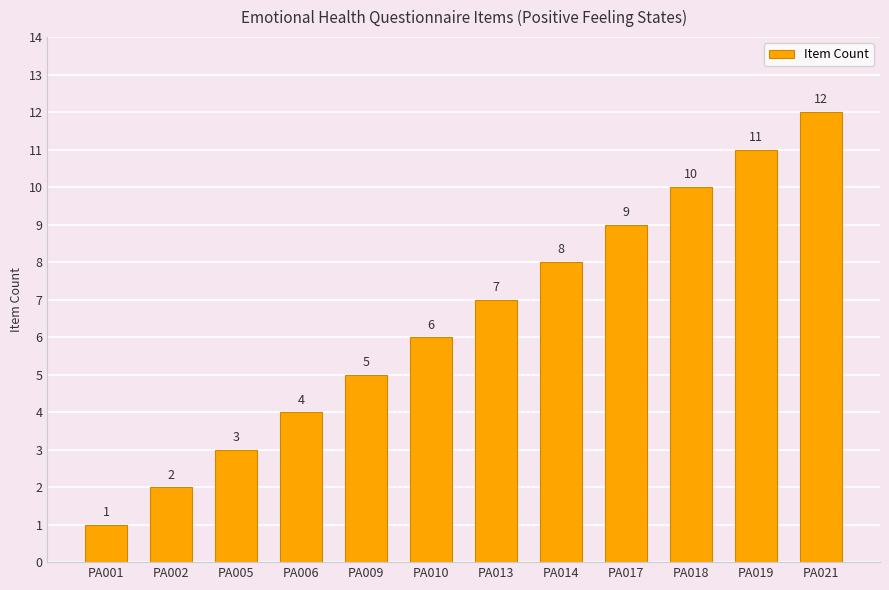

Does the chart contain stacked bars?

No